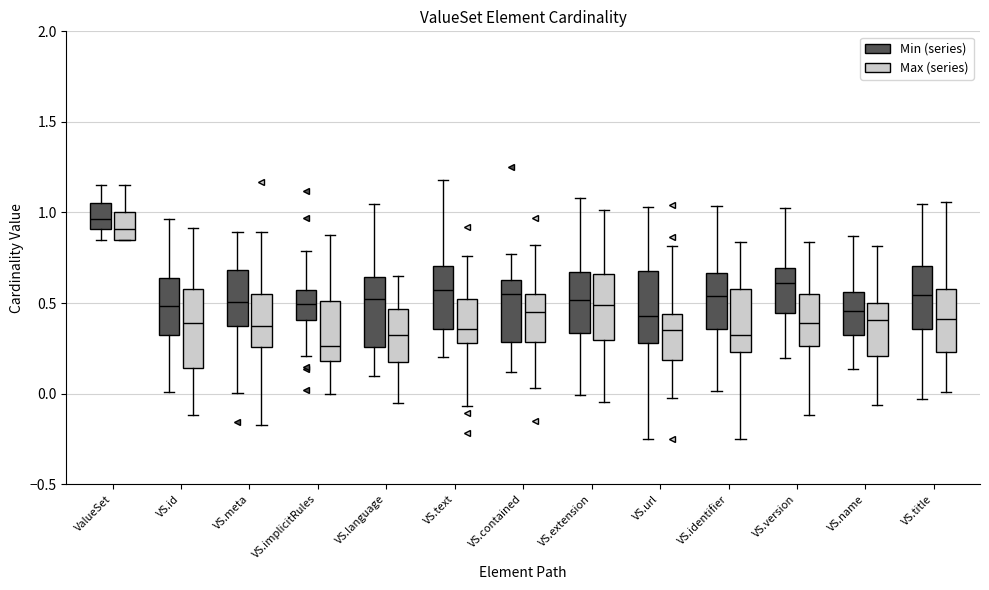

Where does the lower whisker of the box for VS.title (Min (series)) end on the y-axis? The values are not printed on the chart, so give them approximately, as read against the axis.

-0.05